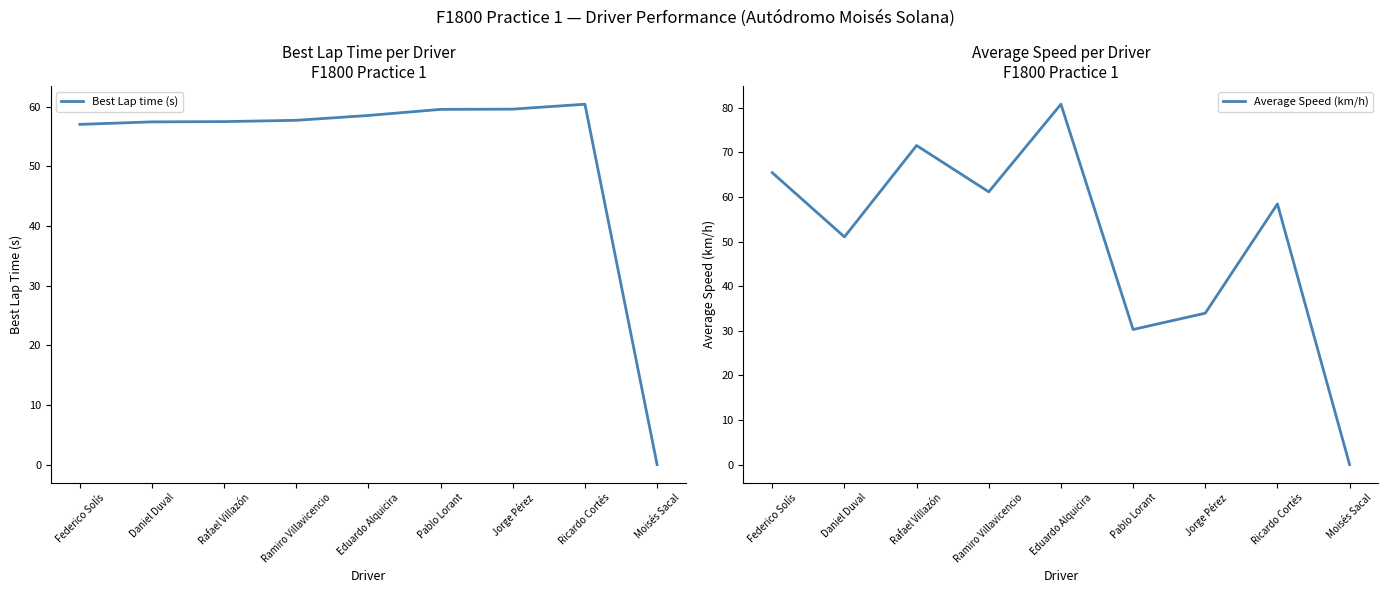

What is the spread (max minus min) of values at Eduardo Alquicira?

22.3